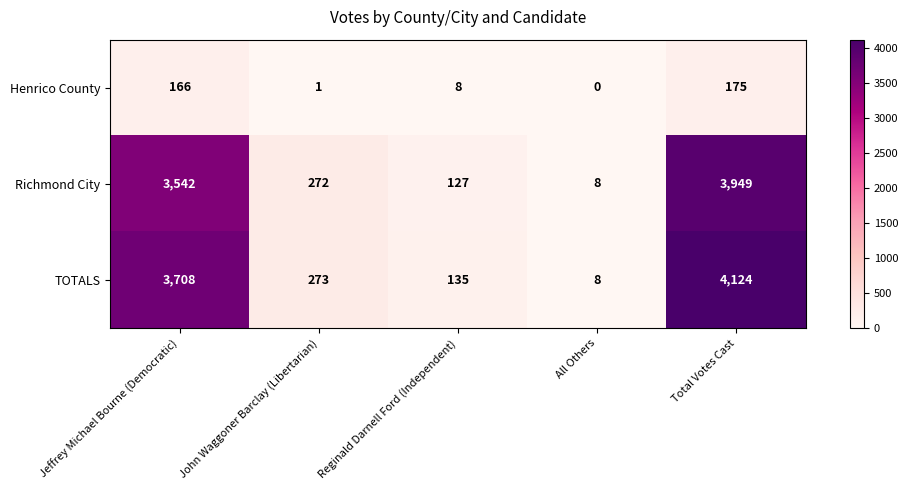

How many series are shown in this chart?

3